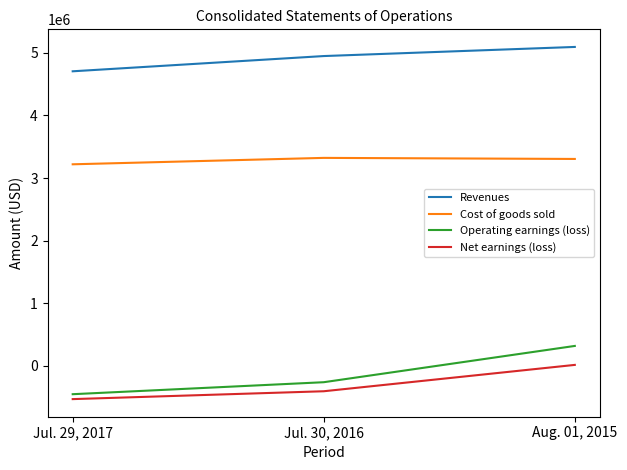

How many lines are shown in the chart?

4